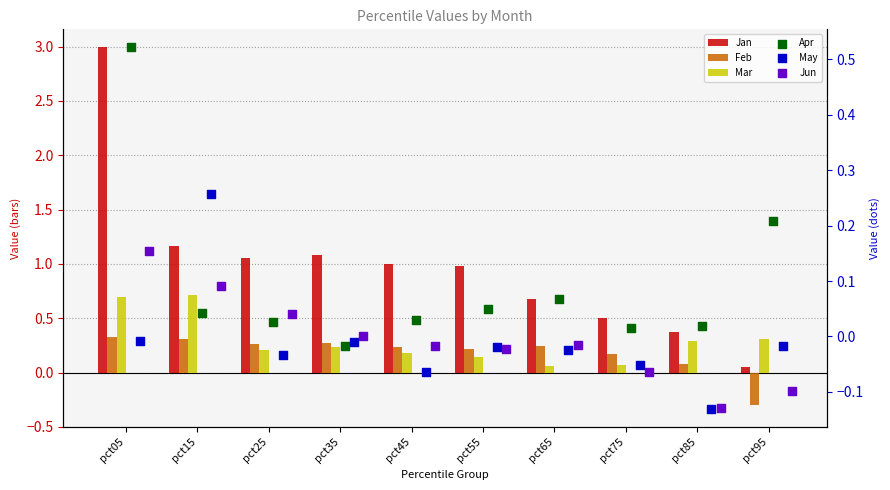

At how many categories does at least one series exceed 1?

4